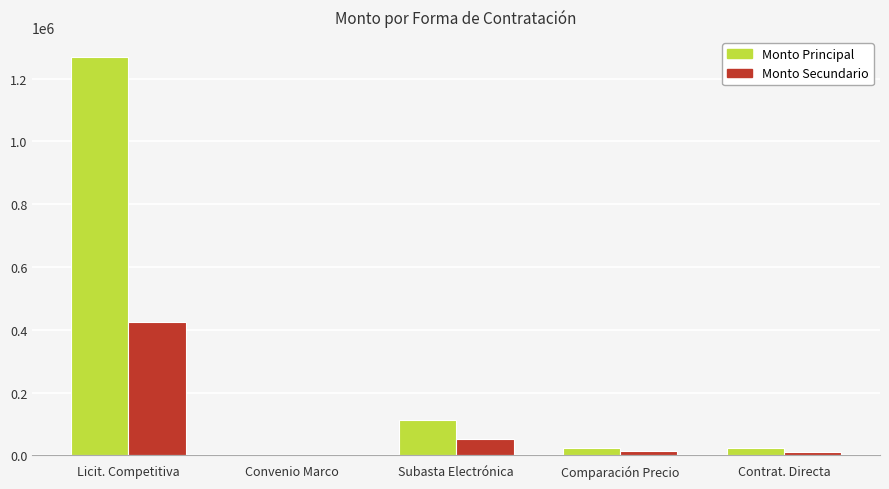

How many groups of bars are there?

5